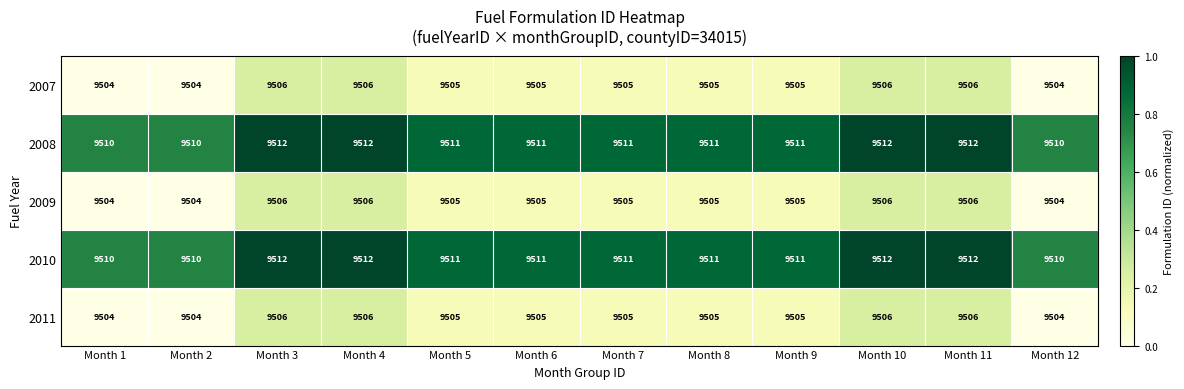

What is the maximum value for 2007?

9506